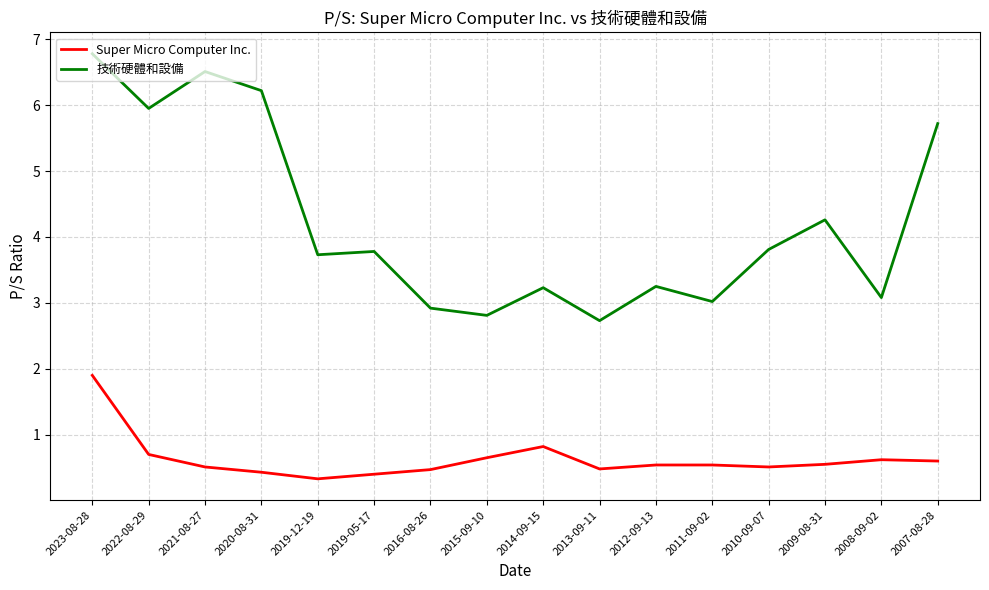

At how many categories does at least one series exceed 6?

3